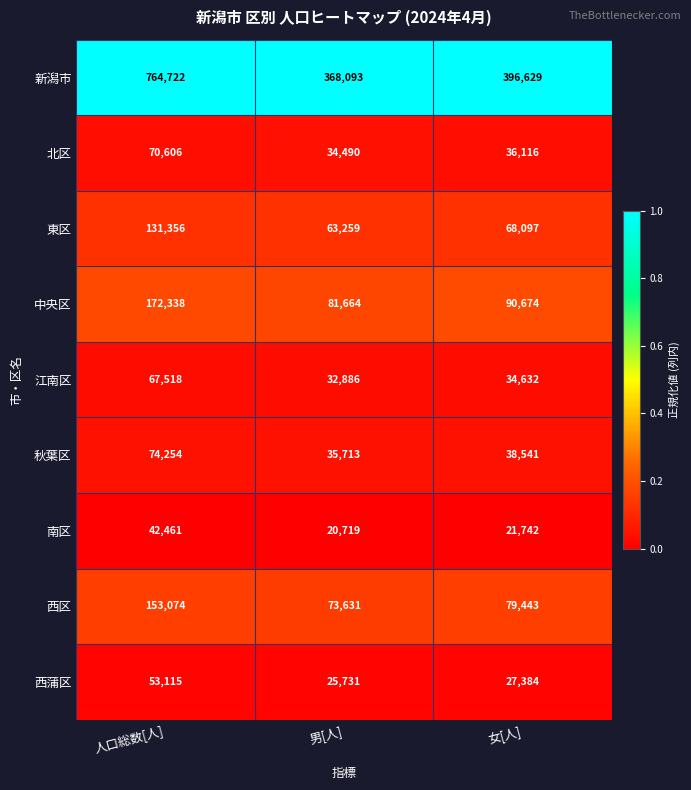

True or false: 西蒲区 has a value of 12364 at 女[人].

False